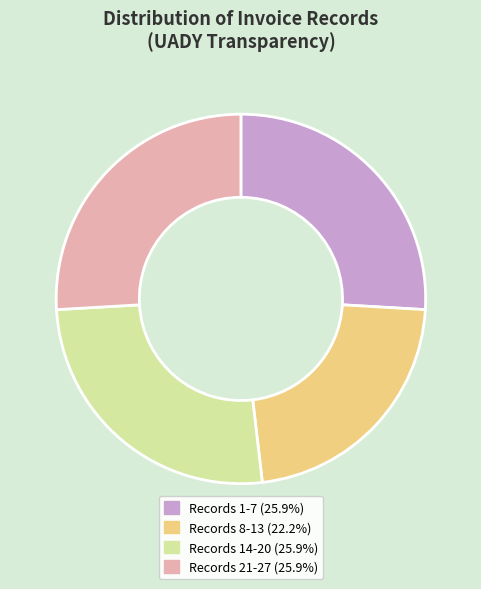

Does Records 21-27 (25.9%) represent more than half of the total?

No